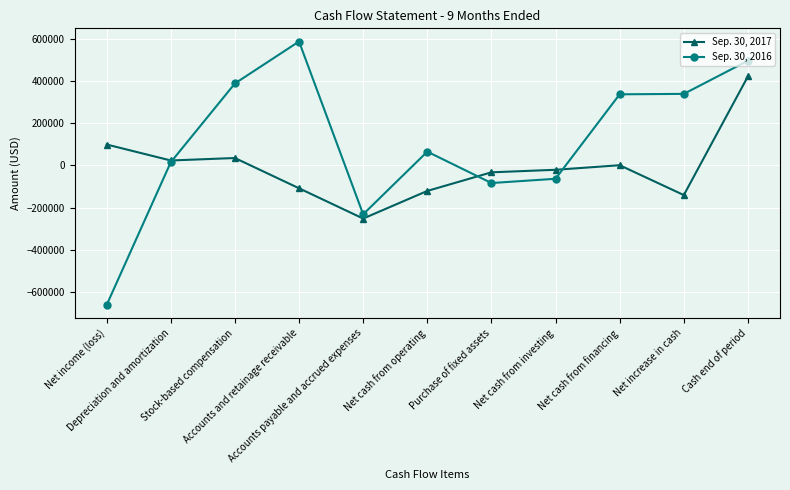

List the series in order of their peak value, lowest first.

Sep. 30, 2017, Sep. 30, 2016